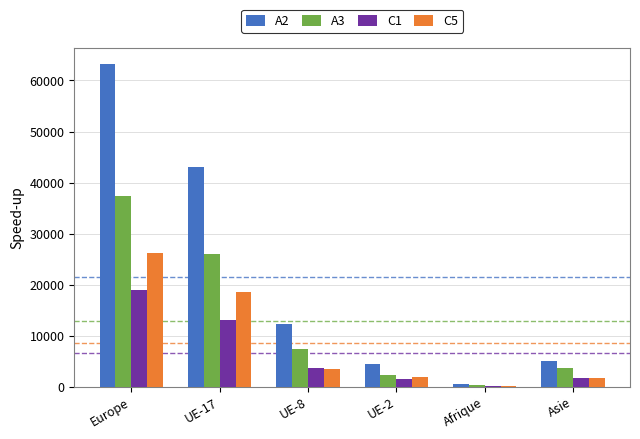

At which category does the chart reach its minimum across all series?

Afrique